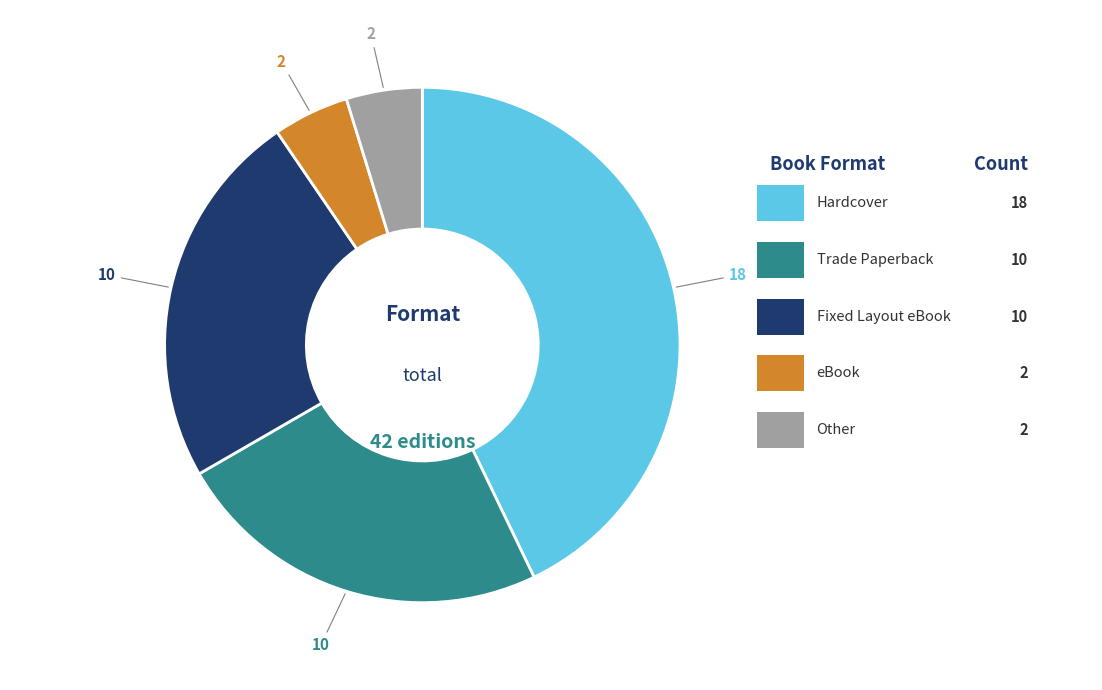

Is there a majority slice in this chart?

No